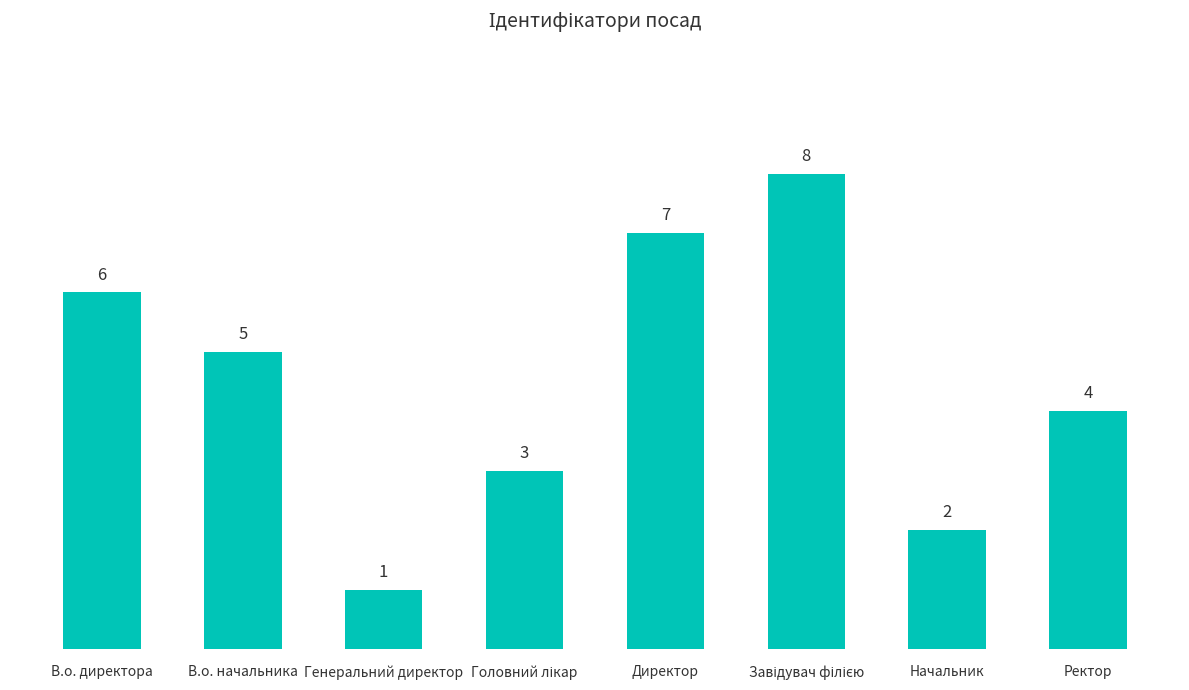

Approximately how many times larger is the value at В.о. начальника compared to Начальник?

2.5